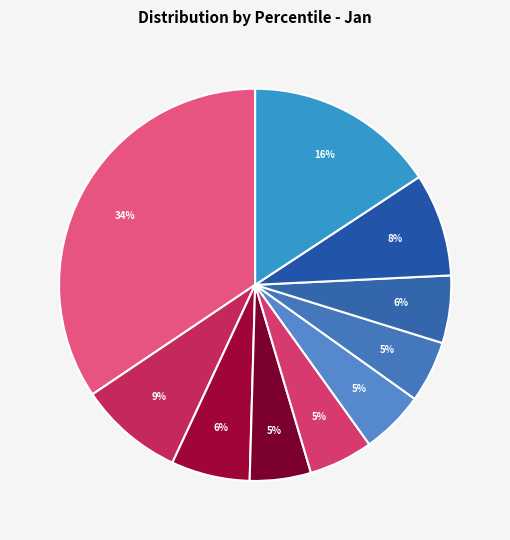

How many slices are in this pie chart?

10